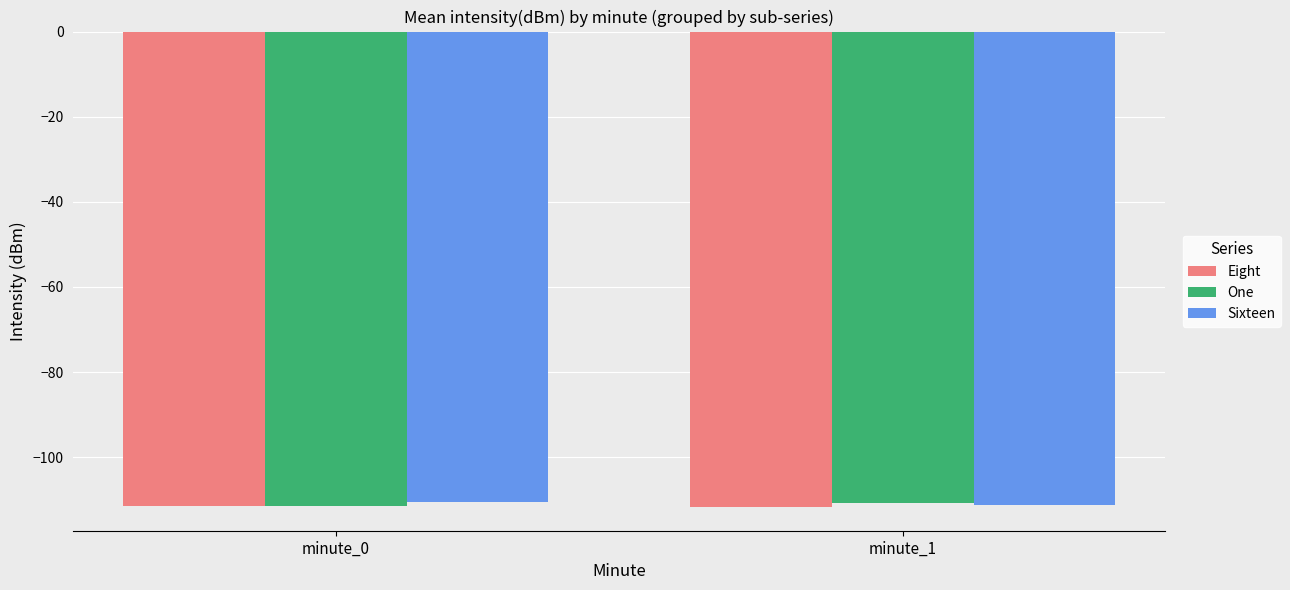

What is the total value across all series at minute_1?

-333.7